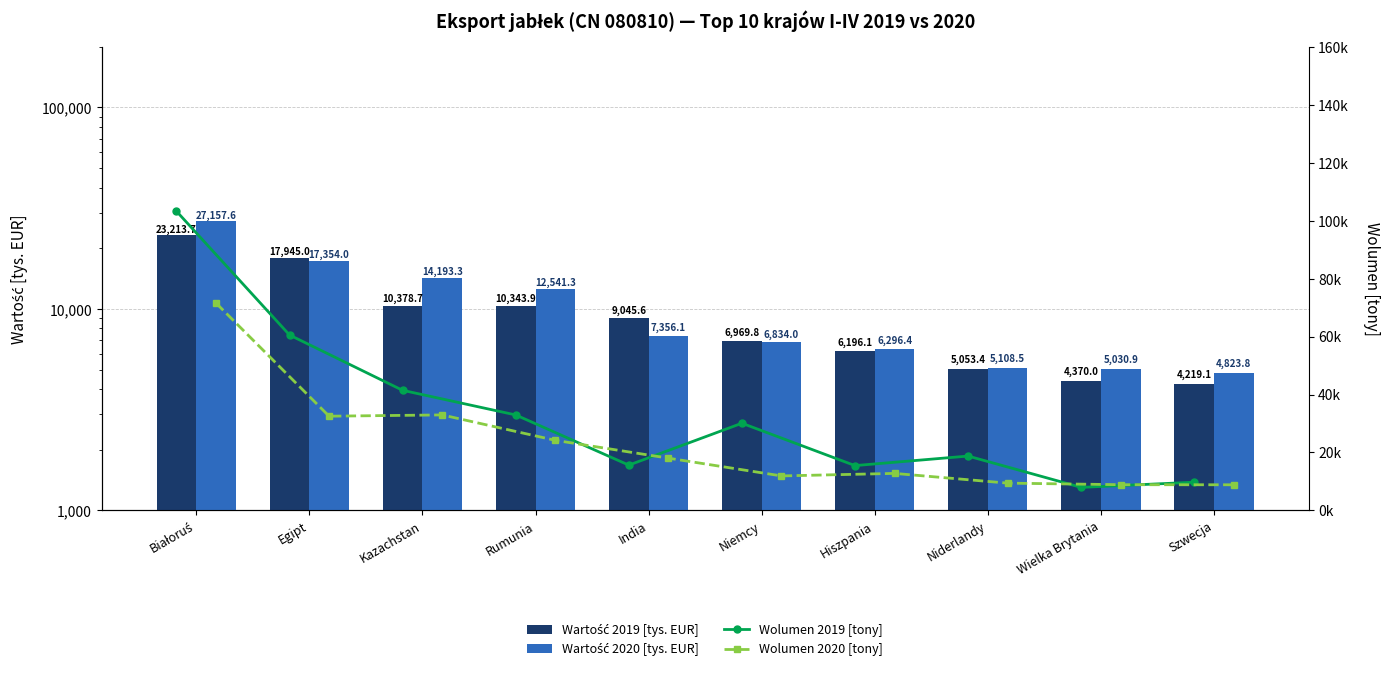

Is it true that Wolumen 2020 [tony] equals 16512.7 at Niemcy?

False